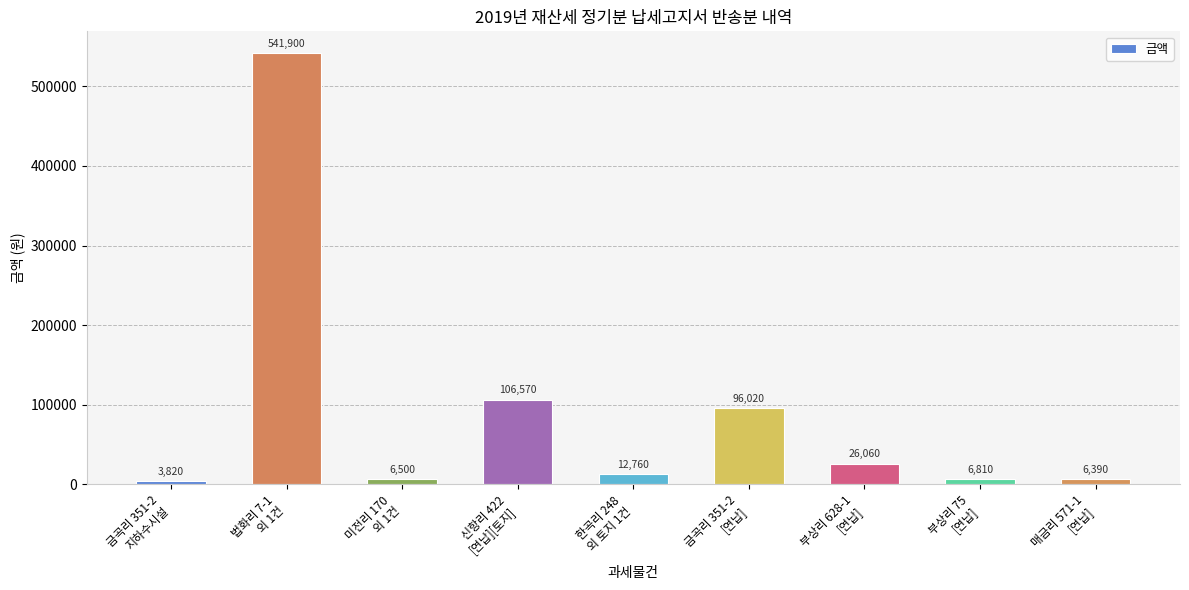

Rank the categories by value from lowest to highest.

금곡리 351-2
지하수시설, 매금리 571-1
[연납], 미전리 170
외 1건, 부상리 75
[연납], 한곡리 248
외 토지 1건, 부상리 628-1
[연납], 금곡리 351-2
[연납], 신항리 422
[연납][토지], 법화리 7-1
외 1건